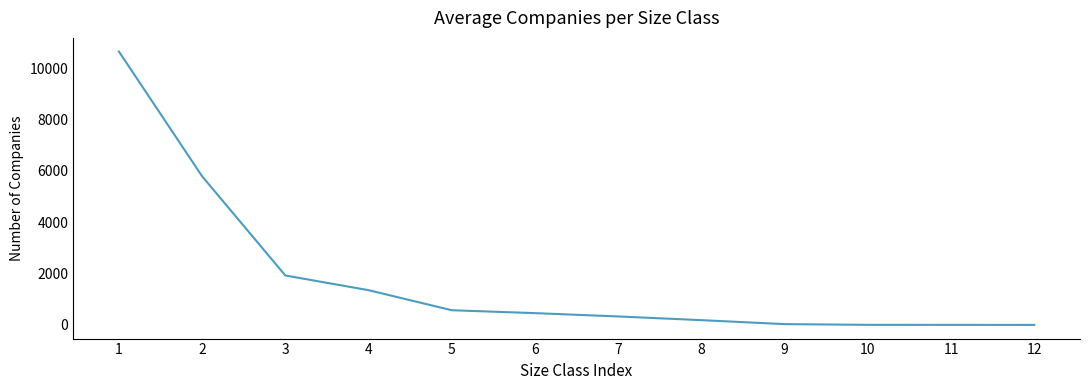

What is the change in value from 2 to 6?

-5332